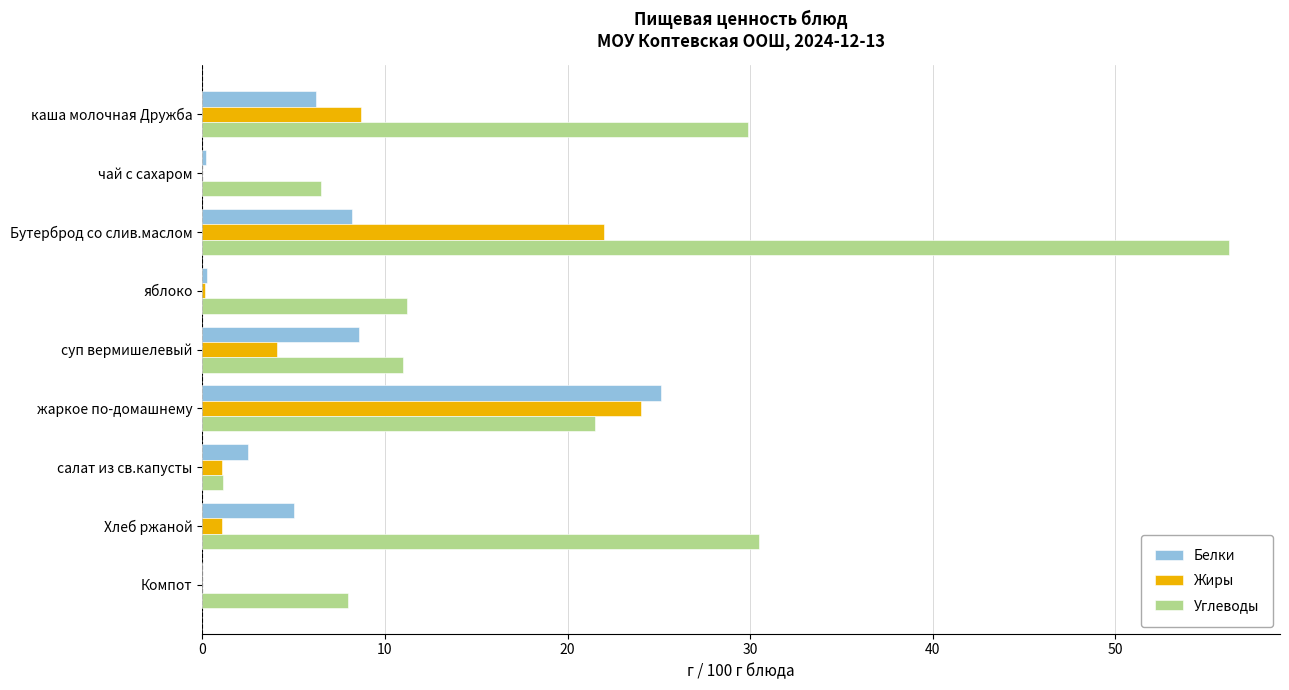

How many distinct data groups are displayed?

3